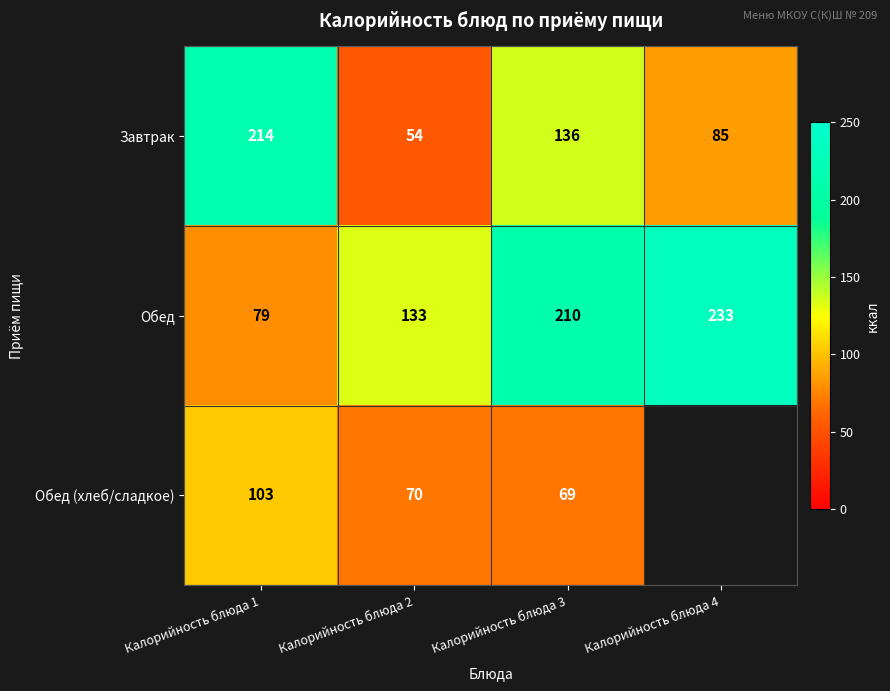

How many data points does each series have?

4